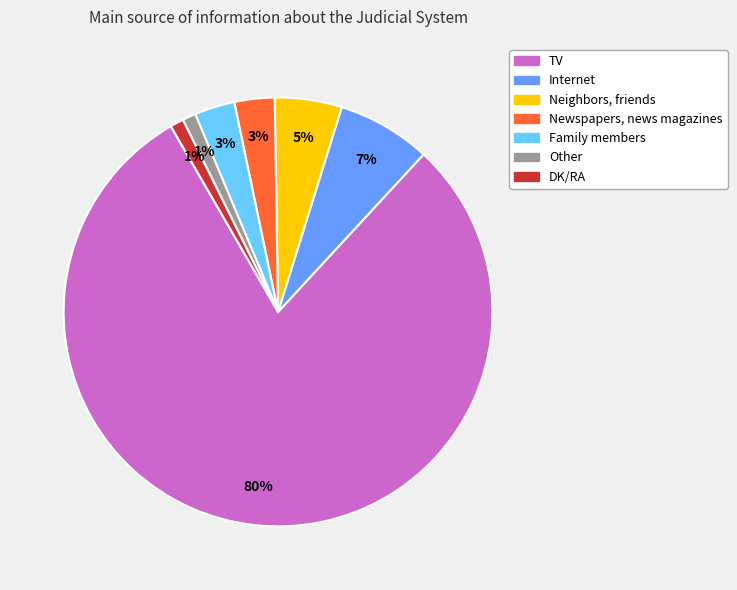

How many segments does this pie chart have?

7